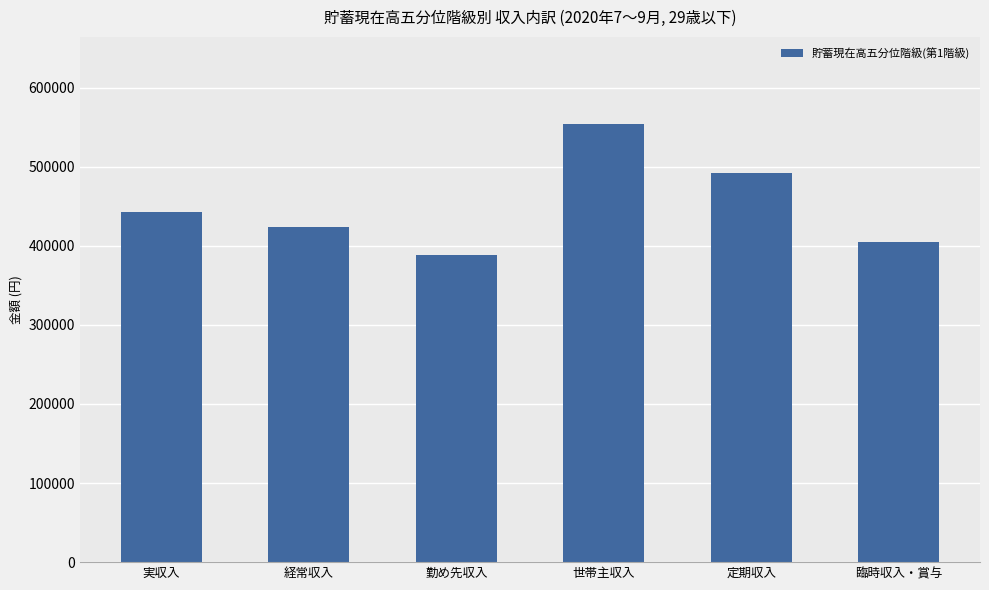

How many values are between 404636 and 492091?

4